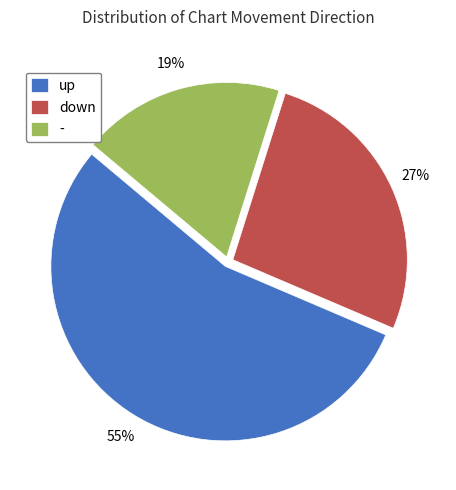

Does up account for over 50% of the chart?

Yes